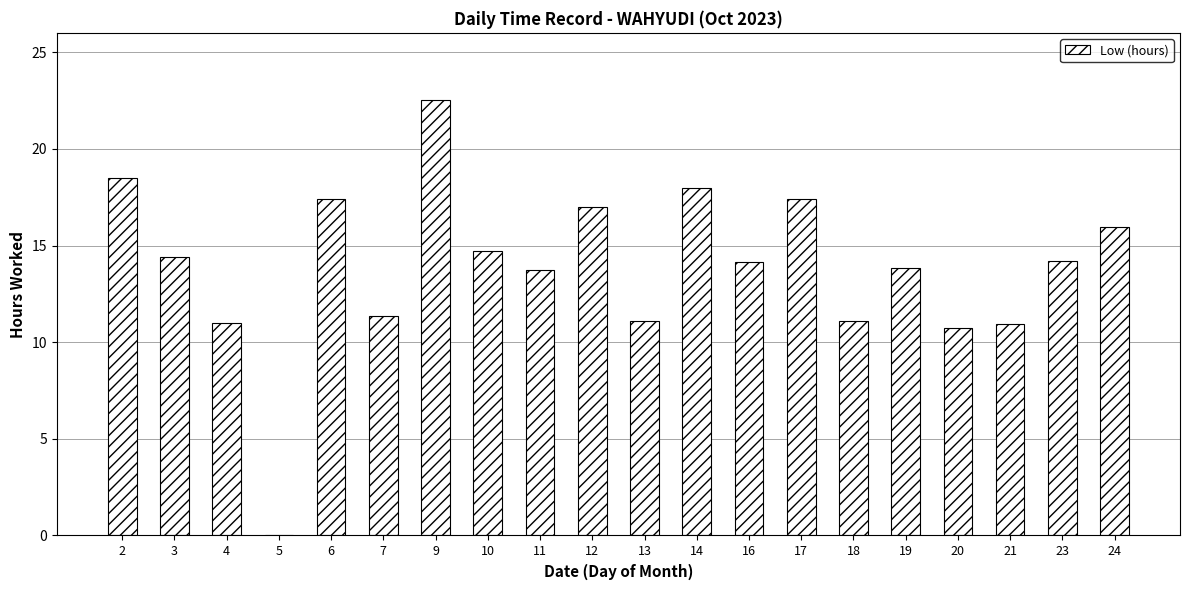

True or false: the data shows -11.9 at 5.

False